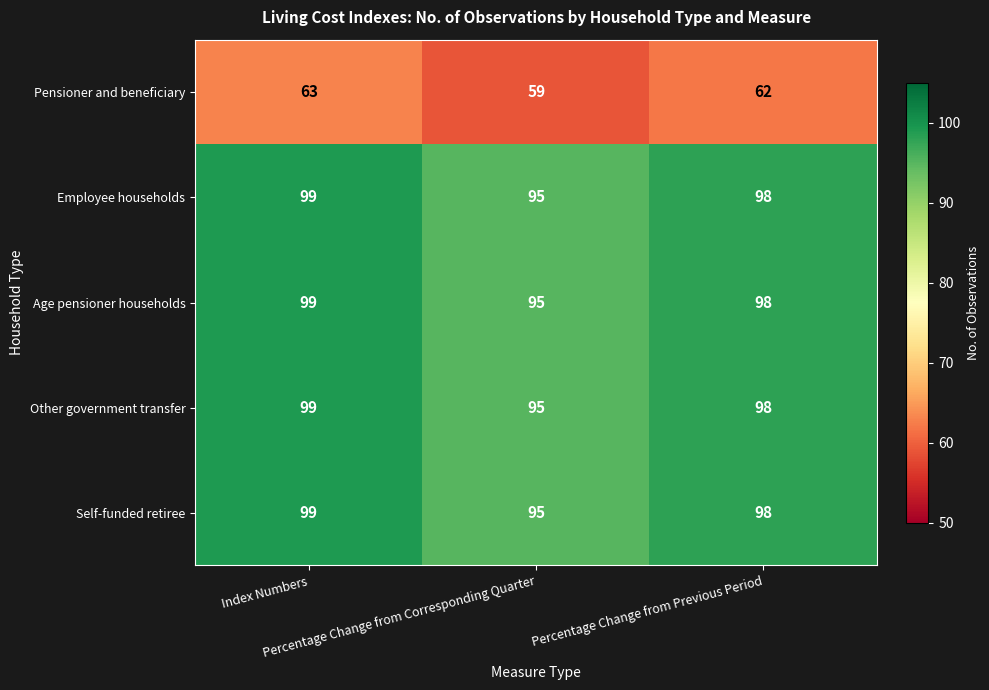

At how many categories does at least one series exceed 79?

3